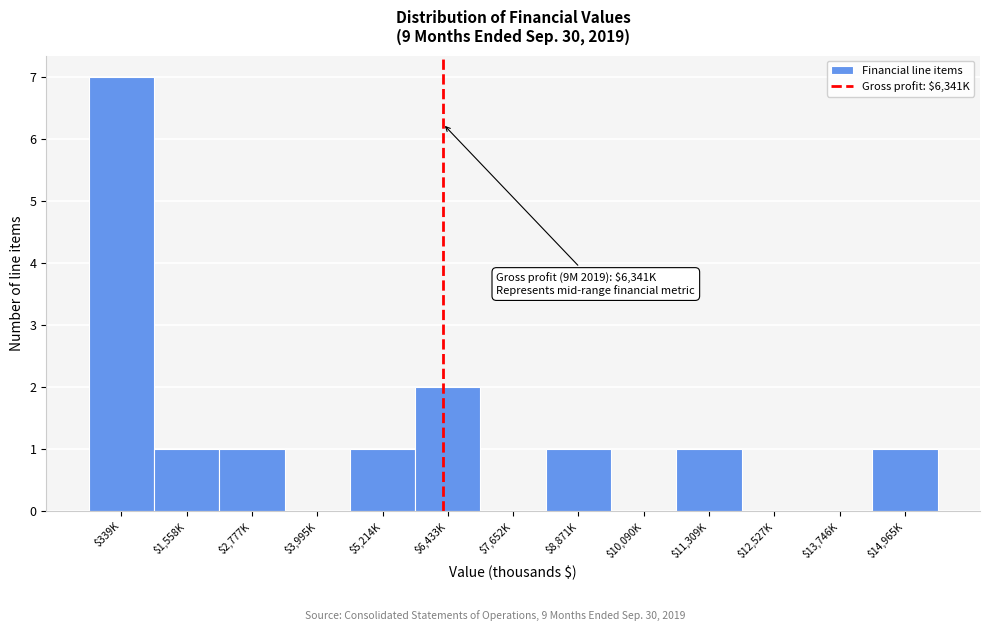

What is the sum of all values?

15